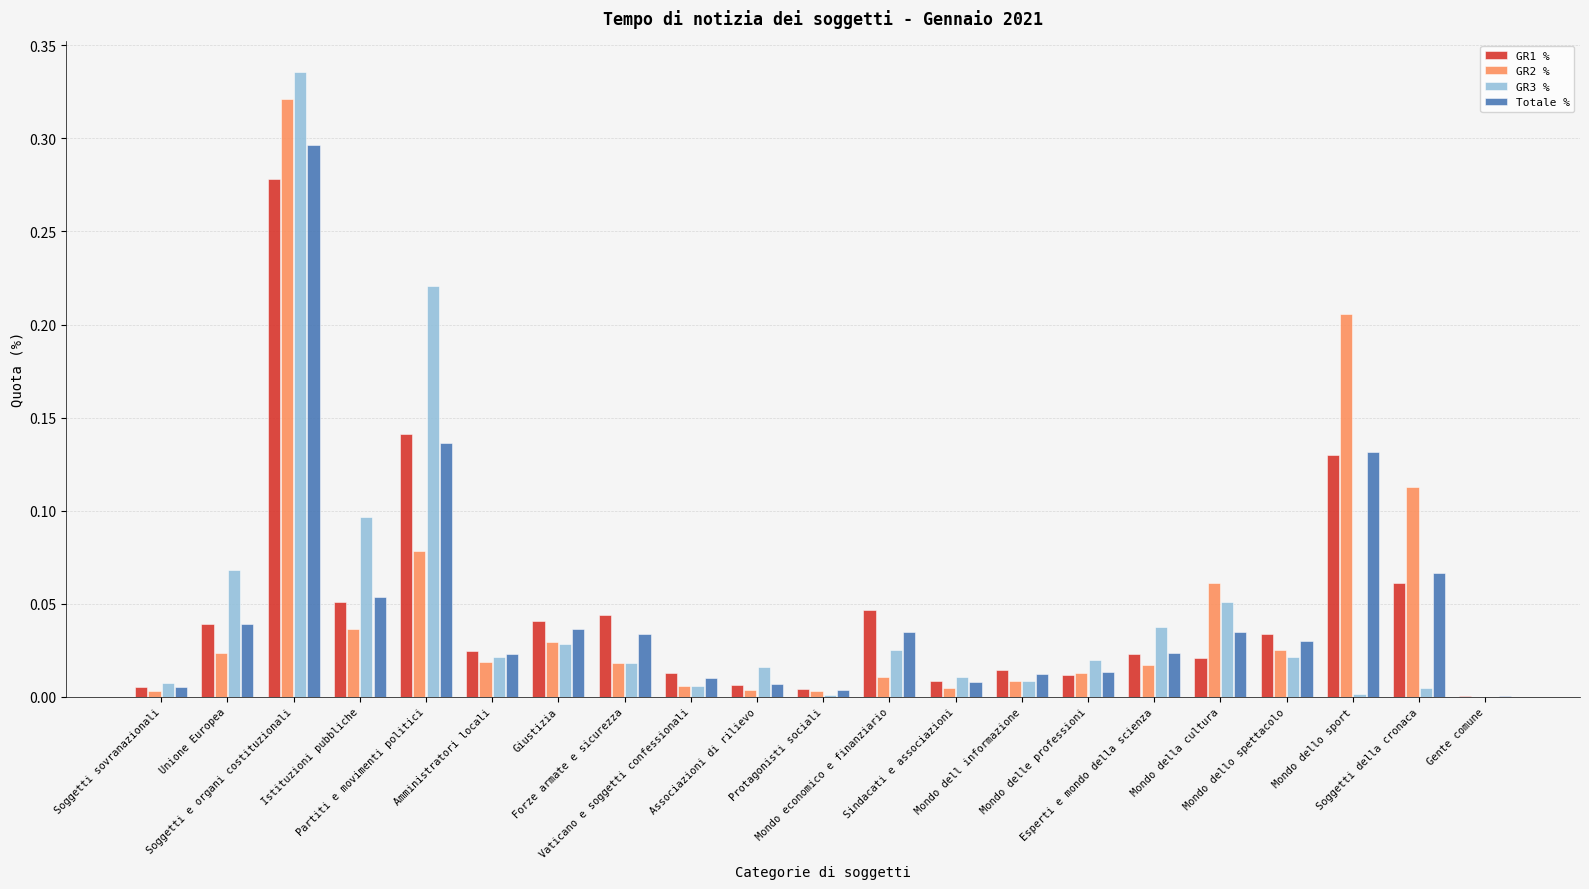

Are the bars horizontal?

No